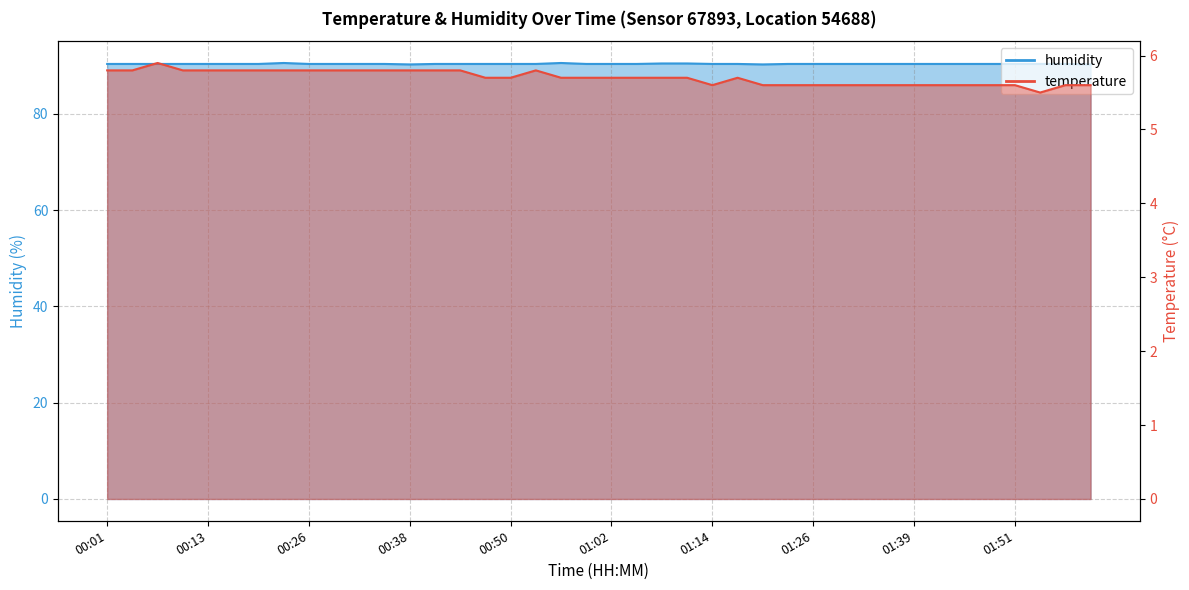

List the series in order of their overall mean, lowest first.

temperature, humidity